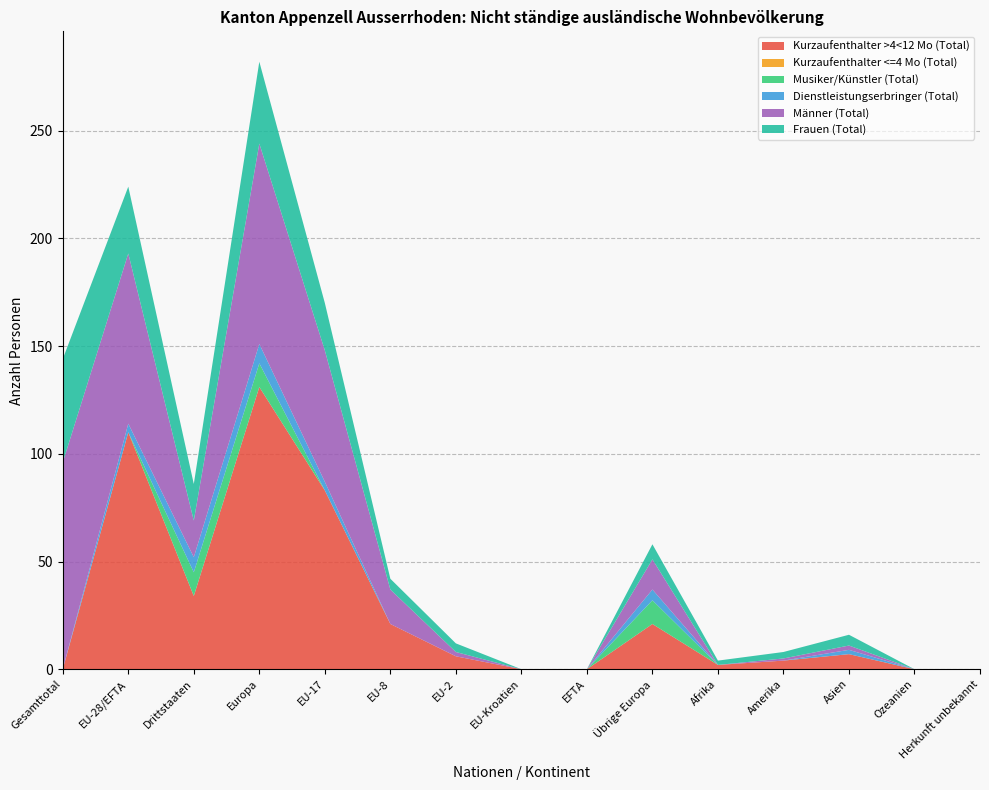

Reading left to right, list all the values displayed in this chart.

Kurzaufenthalter >4<12 Mo (Total): Gesamttotal=0	EU-28/EFTA=110	Drittstaaten=34	Europa=131	EU-17=83	EU-8=21	EU-2=6	EU-Kroatien=0	EFTA=0	Übrige Europa=21	Afrika=2	Amerika=4	Asien=7	Ozeanien=0	Herkunft unbekannt=0
Kurzaufenthalter <=4 Mo (Total): Gesamttotal=0	EU-28/EFTA=0	Drittstaaten=0	Europa=0	EU-17=0	EU-8=0	EU-2=0	EU-Kroatien=0	EFTA=0	Übrige Europa=0	Afrika=0	Amerika=0	Asien=0	Ozeanien=0	Herkunft unbekannt=0
Musiker/Künstler (Total): Gesamttotal=0	EU-28/EFTA=0	Drittstaaten=11	Europa=11	EU-17=0	EU-8=0	EU-2=0	EU-Kroatien=0	EFTA=0	Übrige Europa=11	Afrika=0	Amerika=0	Asien=0	Ozeanien=0	Herkunft unbekannt=0
Dienstleistungserbringer (Total): Gesamttotal=0	EU-28/EFTA=4	Drittstaaten=7	Europa=9	EU-17=4	EU-8=0	EU-2=0	EU-Kroatien=0	EFTA=0	Übrige Europa=5	Afrika=0	Amerika=0	Asien=2	Ozeanien=0	Herkunft unbekannt=0
Männer (Total): Gesamttotal=96	EU-28/EFTA=79	Drittstaaten=17	Europa=93	EU-17=61	EU-8=16	EU-2=2	EU-Kroatien=0	EFTA=0	Übrige Europa=14	Afrika=0	Amerika=1	Asien=2	Ozeanien=0	Herkunft unbekannt=0
Frauen (Total): Gesamttotal=48	EU-28/EFTA=31	Drittstaaten=17	Europa=38	EU-17=22	EU-8=5	EU-2=4	EU-Kroatien=0	EFTA=0	Übrige Europa=7	Afrika=2	Amerika=3	Asien=5	Ozeanien=0	Herkunft unbekannt=0